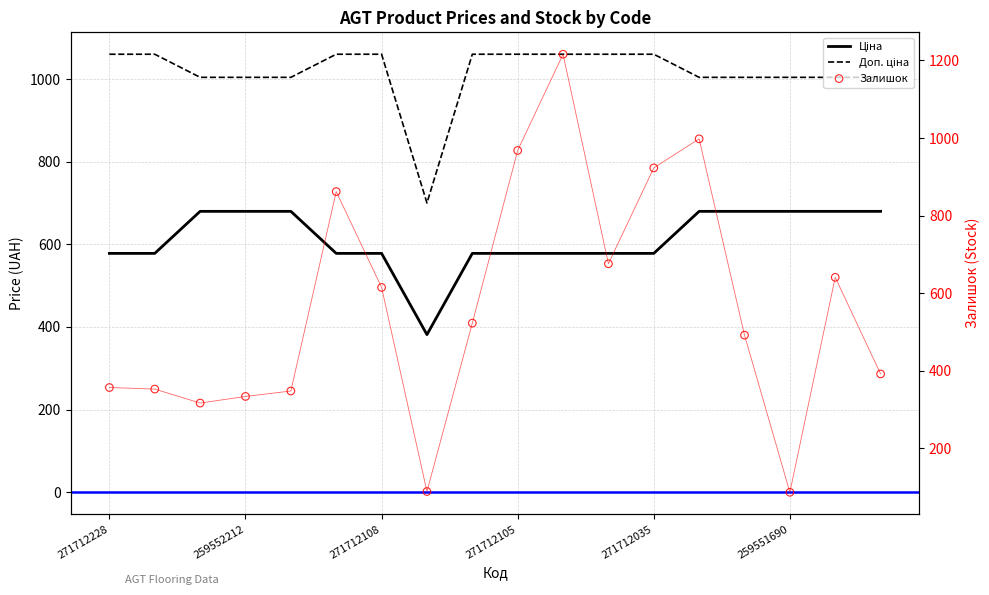

Is the value of Доп. ціна at 13 greater than the value of Залишок at 13?

Yes